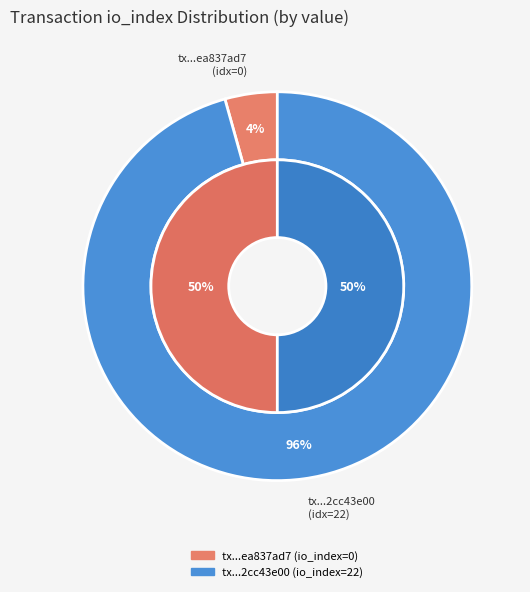

How many slices are in this pie chart?

2